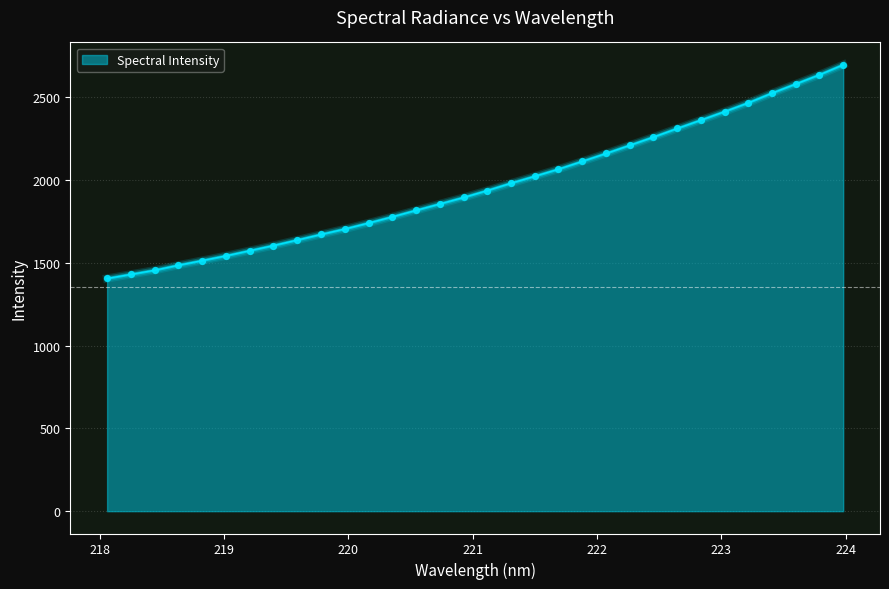

What is the greatest value displayed?

2696.6